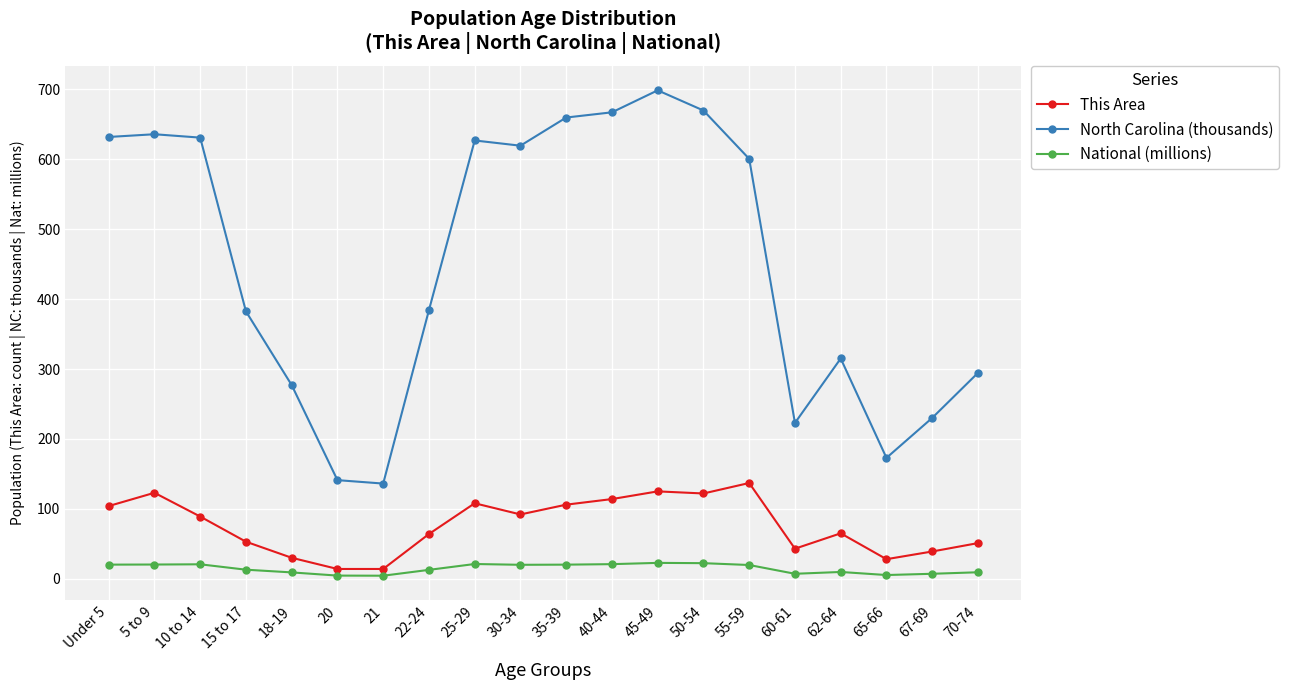

What is the highest value of the This Area series?

137.0